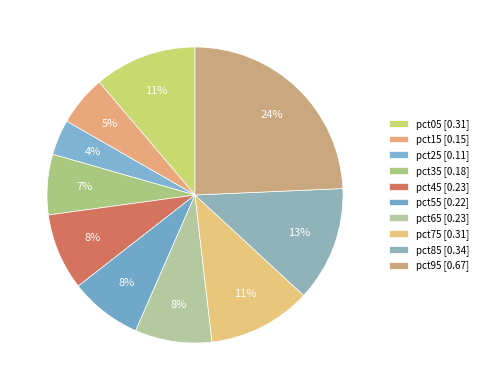

How many slices are in this pie chart?

10